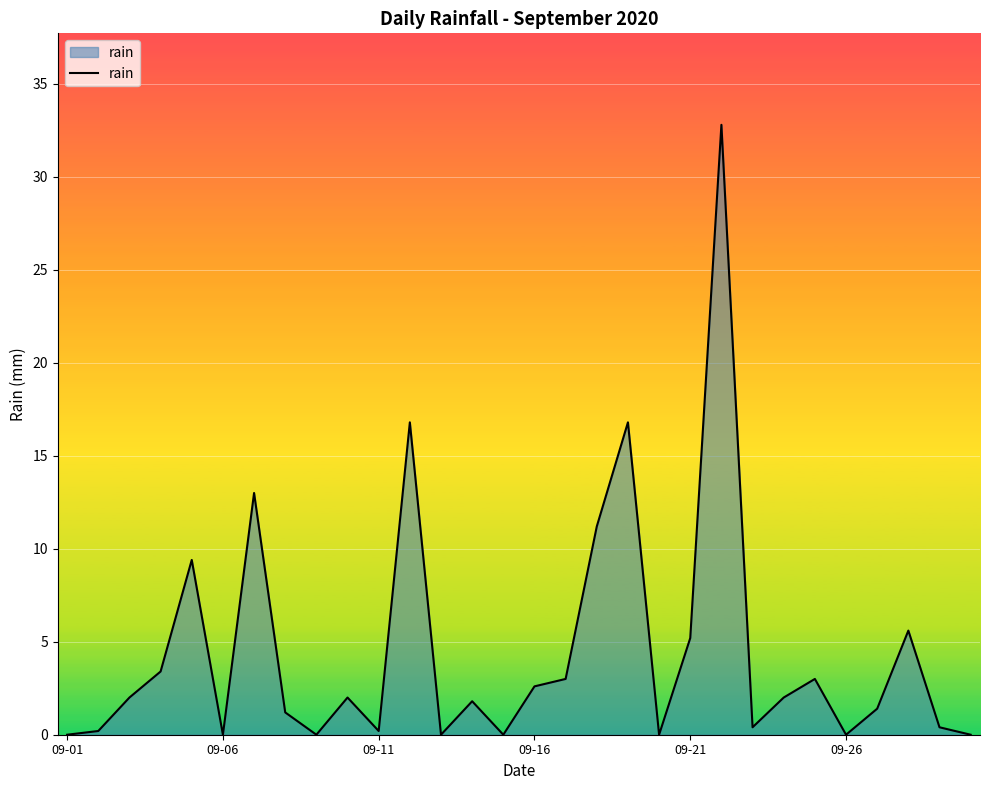

What is the sum of all values?

134.4